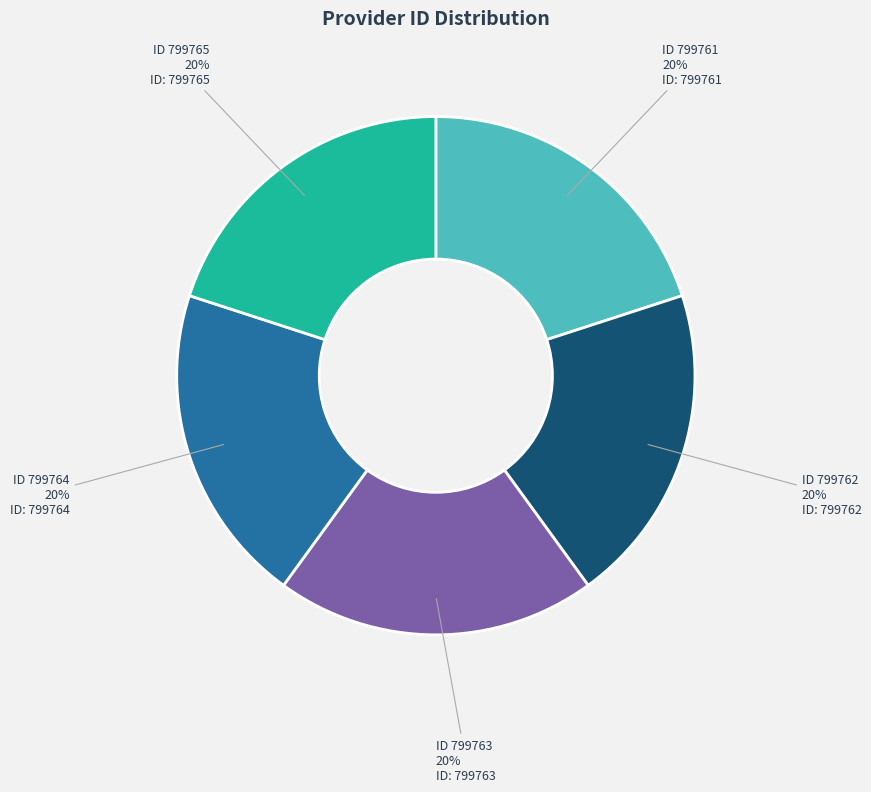

Is there any slice that represents more than half of the pie?

No